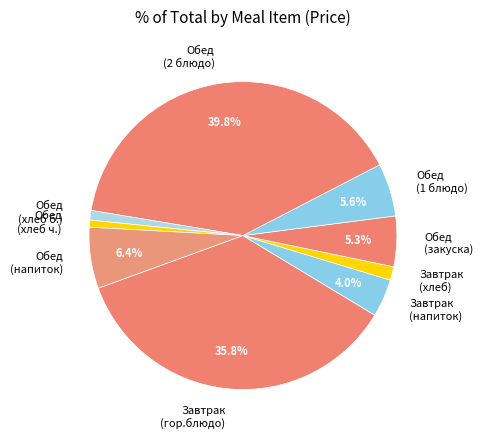

What is the largest slice in the pie chart?

Обед (2 блюдо)